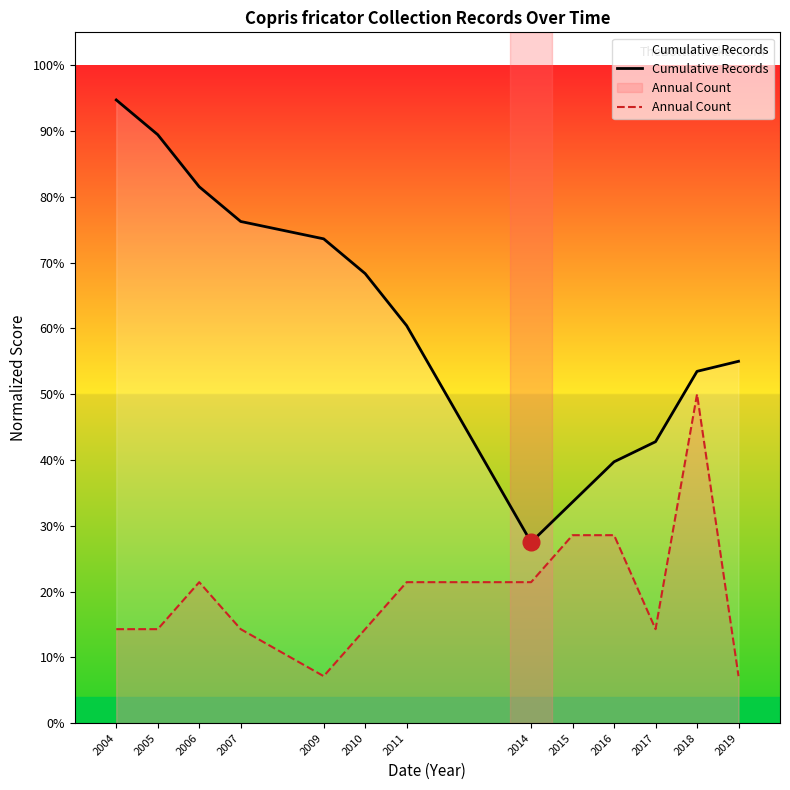

How many data points does each series have?

13